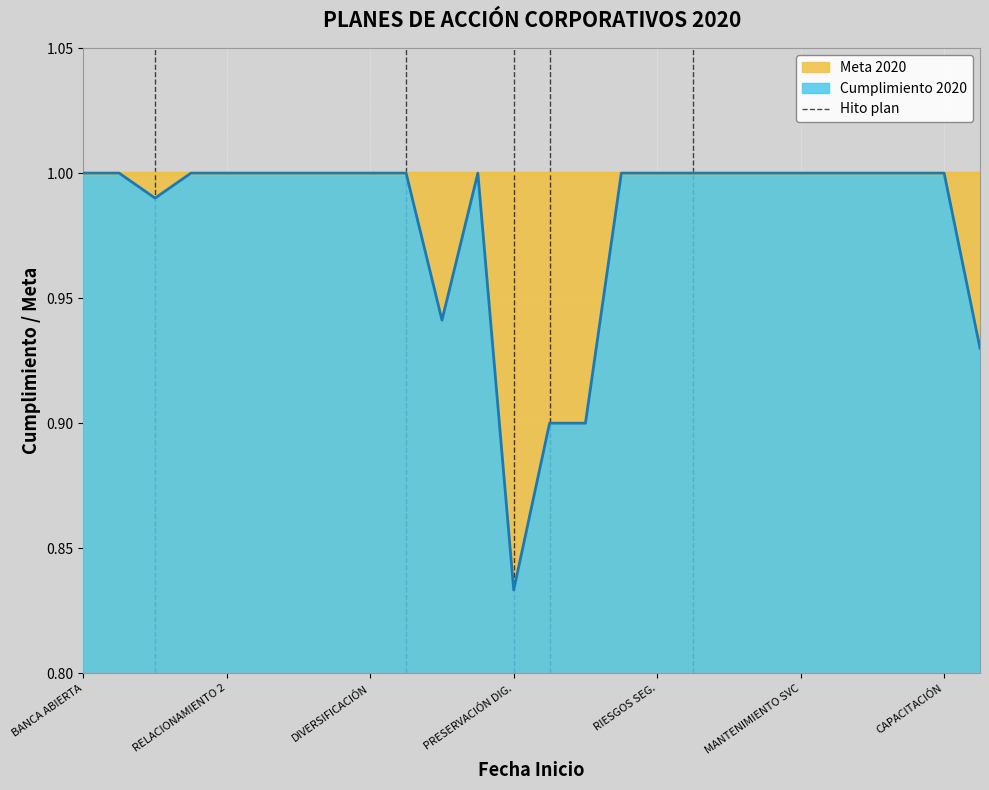

At which label is Cumplimiento 2020 closest to 0?

PRESERVACIÓN DIG.